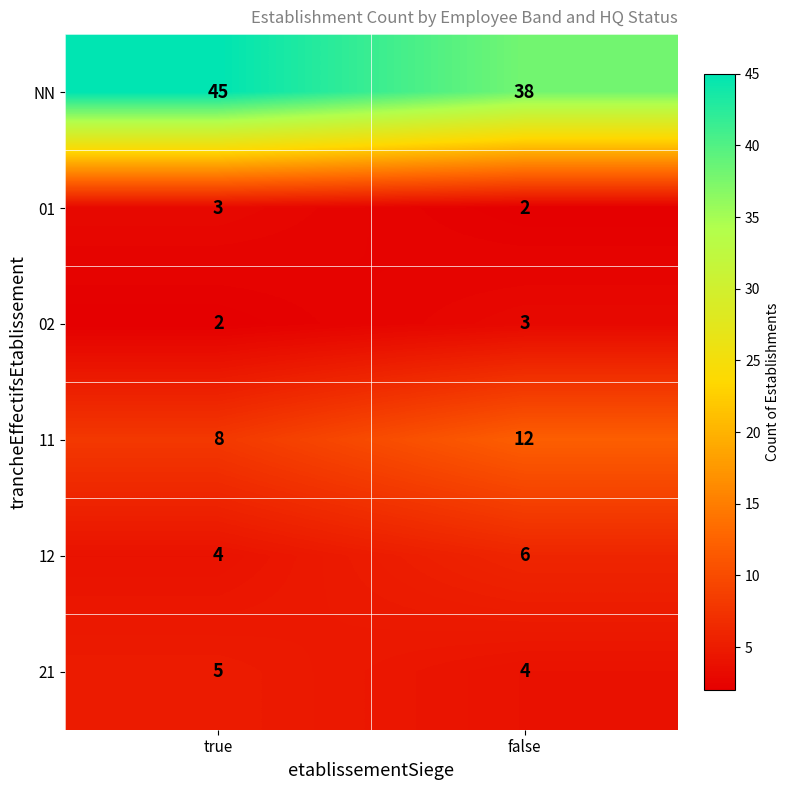

Reading left to right, what are all the values shown in this chart?

NN: 45	38
01: 3	2
02: 2	3
11: 8	12
12: 4	6
21: 5	4